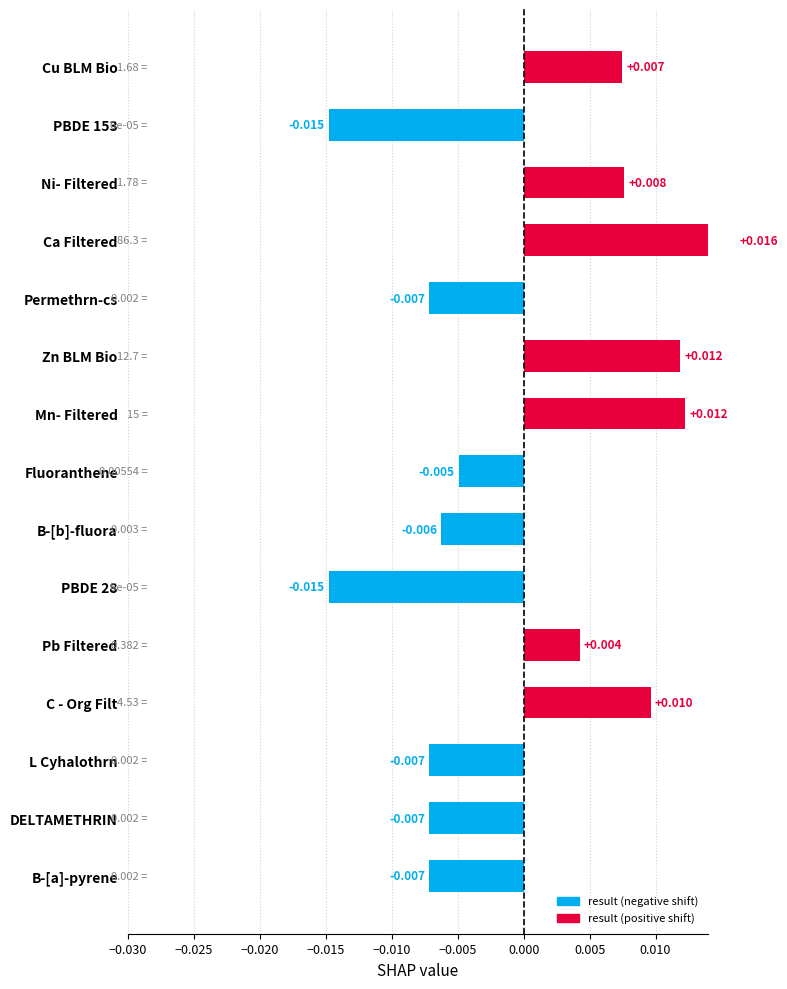

Count the values in the range 0 to 1.

7